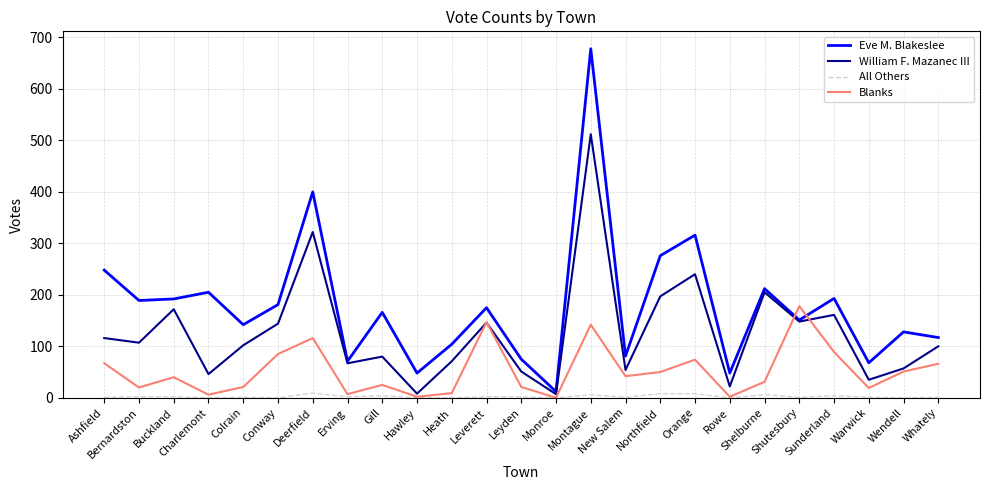

Which series has the widest spread of values?

Eve M. Blakeslee